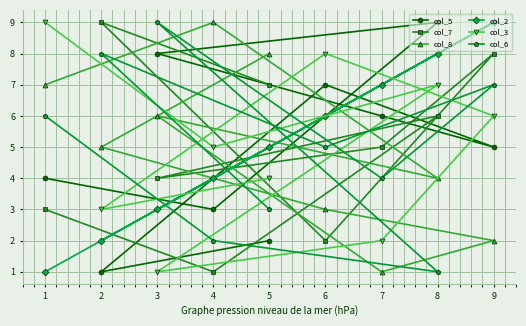

Is it true that col_3 equals 11 at 6?

False